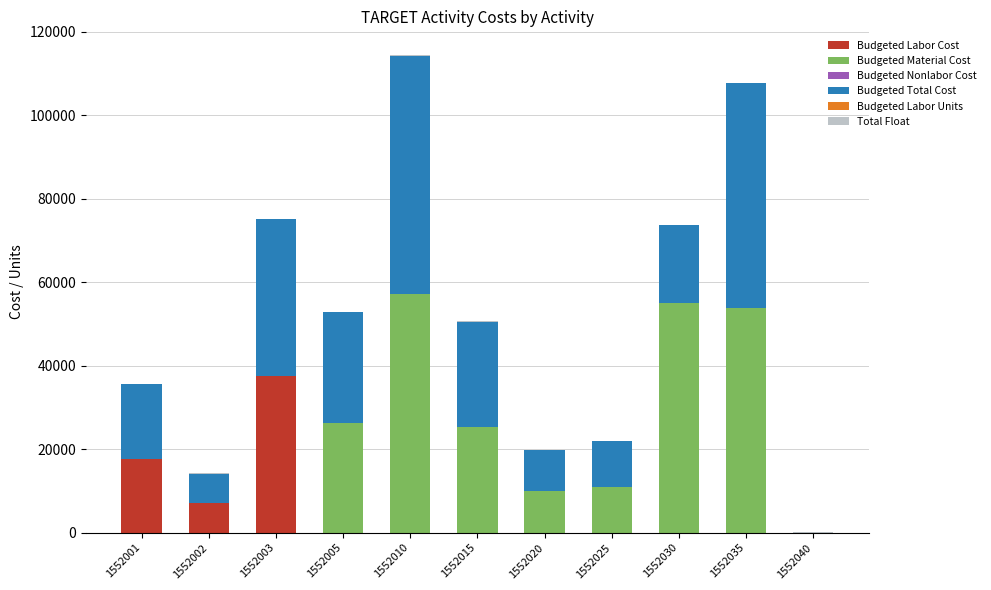

What is the maximum value for Budgeted Labor Cost?

37519.0